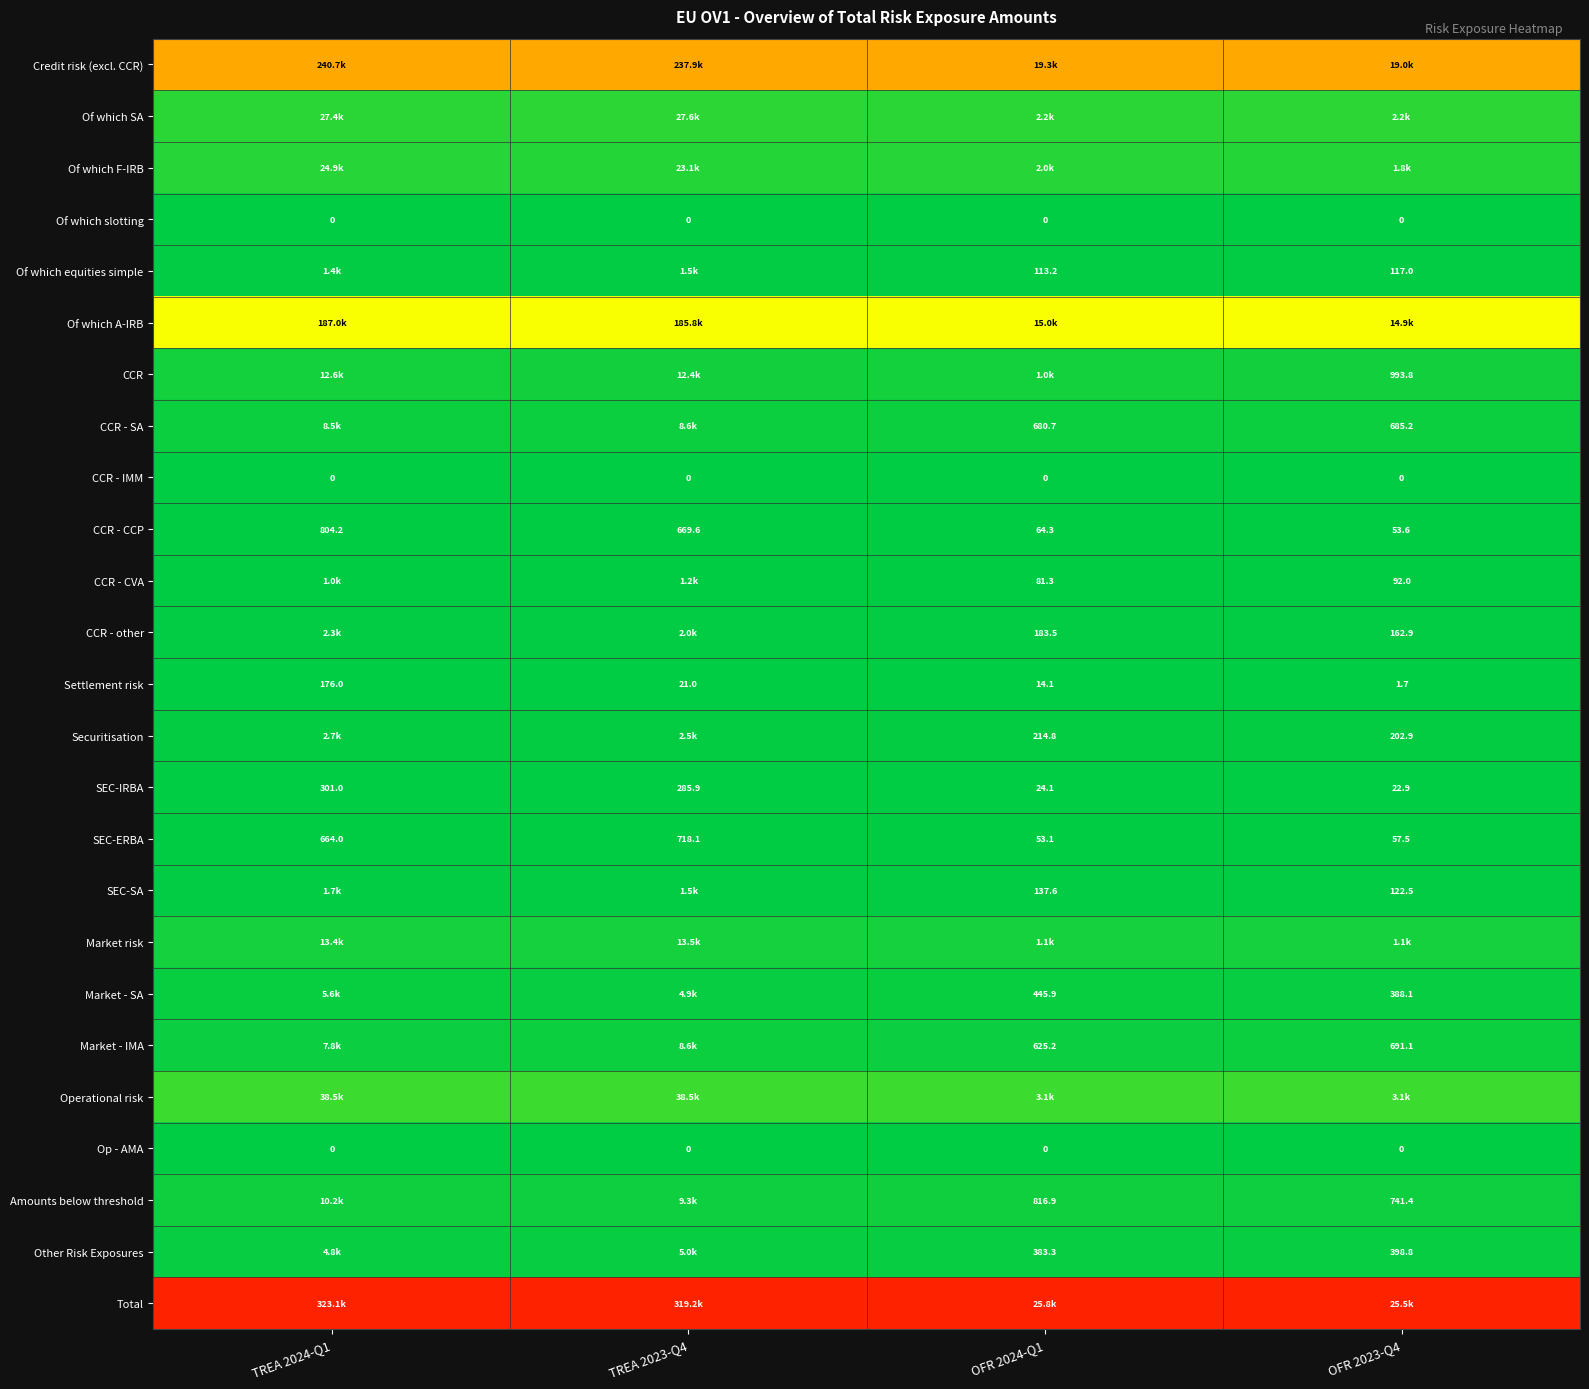

Rank the series at OFR 2024-Q1 from highest to lowest value.

Total, Credit risk (excl. CCR), Of which A-IRB, Operational risk, Of which SA, Of which F-IRB, Market risk, CCR, Amounts below threshold, CCR - SA, Market - IMA, Market - SA, Other Risk Exposures, Securitisation, CCR - other, SEC-SA, Of which equities simple, CCR - CVA, CCR - CCP, SEC-ERBA, SEC-IRBA, Settlement risk, Of which slotting, CCR - IMM, Op - AMA